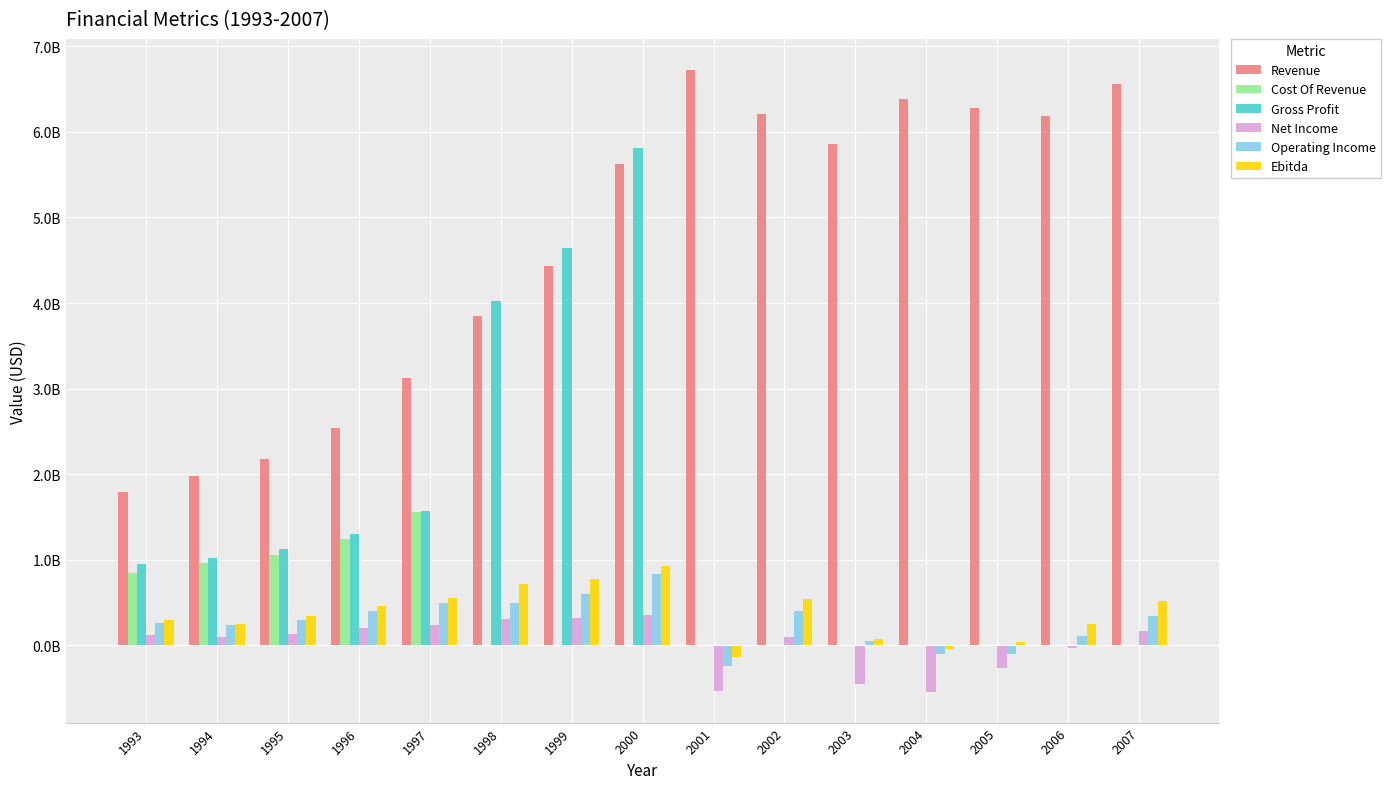

What is the difference between the Cost Of Revenue values at 2002 and 1995?

1058800000